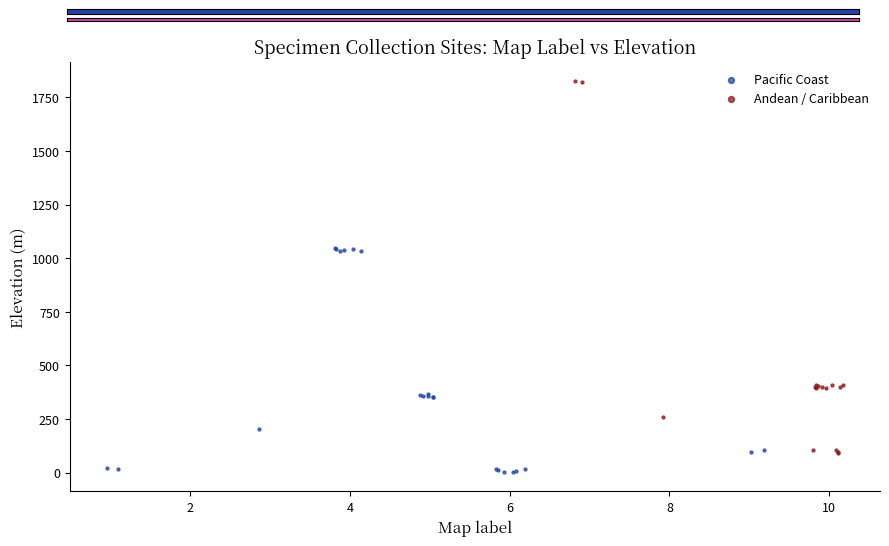

Which series has the widest spread of Y values?

Andean / Caribbean